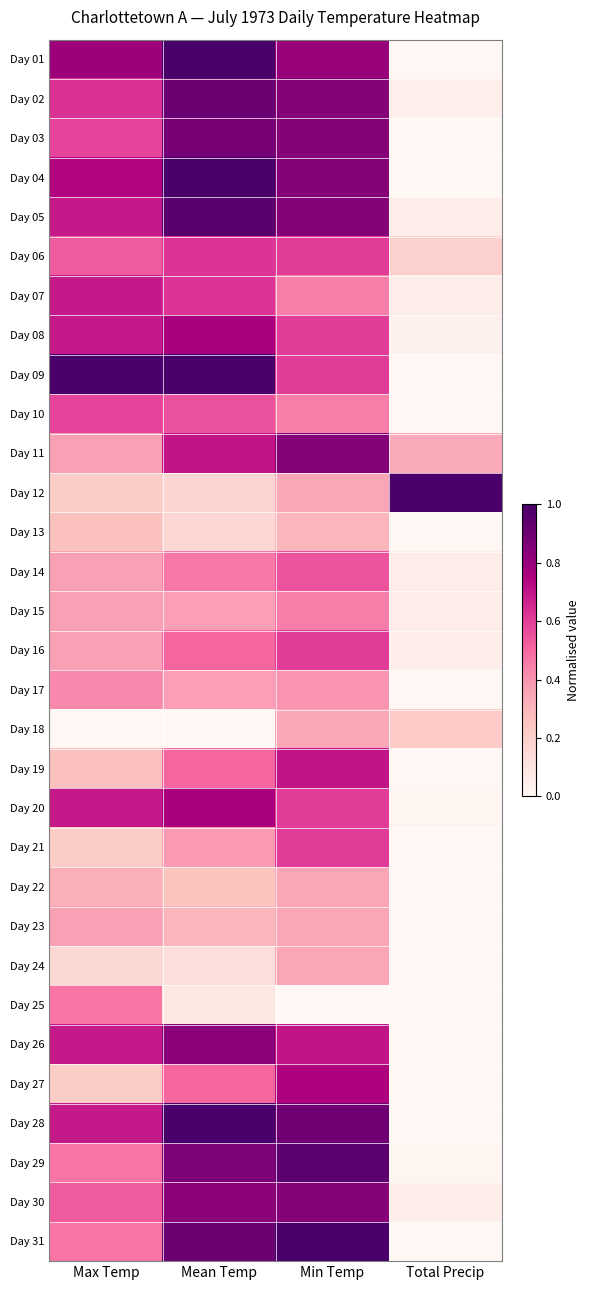

Rank the series by their maximum value, from lowest to highest.

Day 13, Day 18, Day 22, Day 24, Day 23, Day 17, Day 15, Day 25, Day 14, Day 10, Day 16, Day 21, Day 06, Day 07, Day 19, Day 27, Day 08, Day 20, Day 26, Day 11, Day 30, Day 03, Day 02, Day 29, Day 05, Day 01, Day 04, Day 09, Day 12, Day 28, Day 31